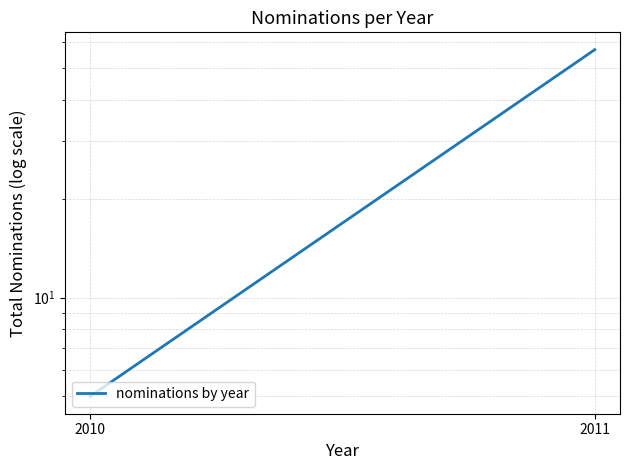

Is it true that the value at 2011 is 27?

False